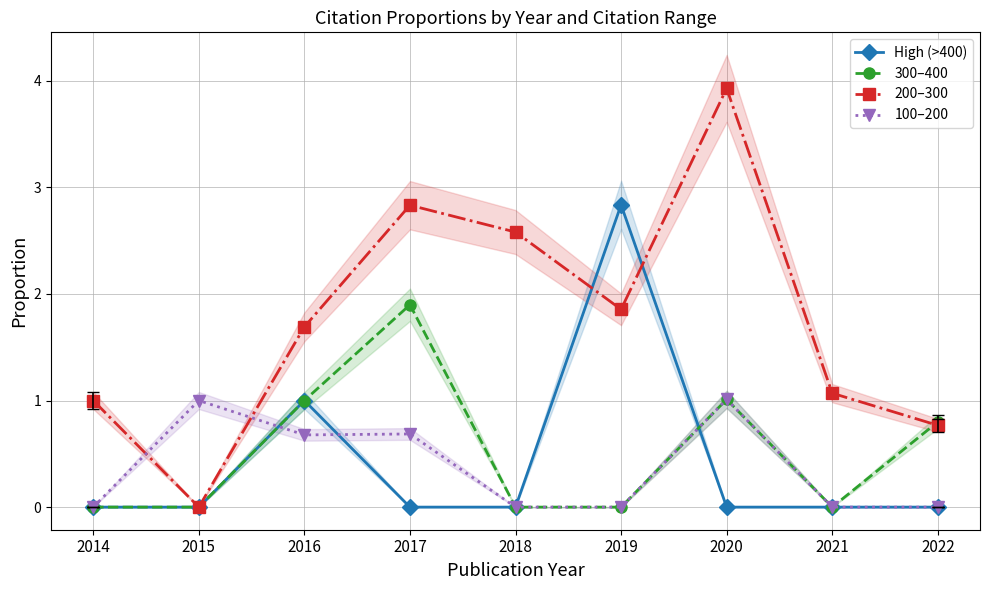

Which series has the largest total across all categories?

200–300